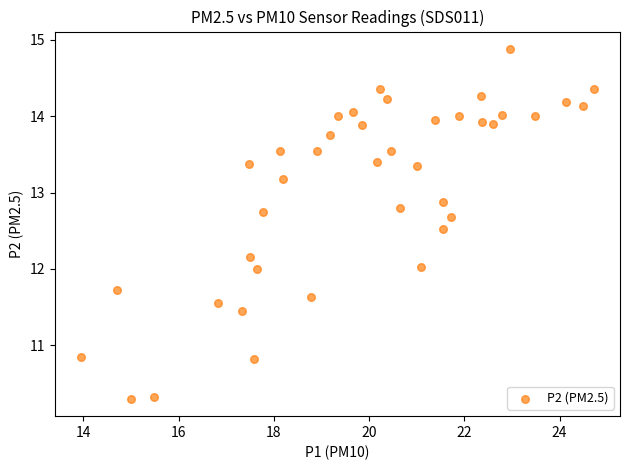

What is the range of Y values (max minus min)?

4.6